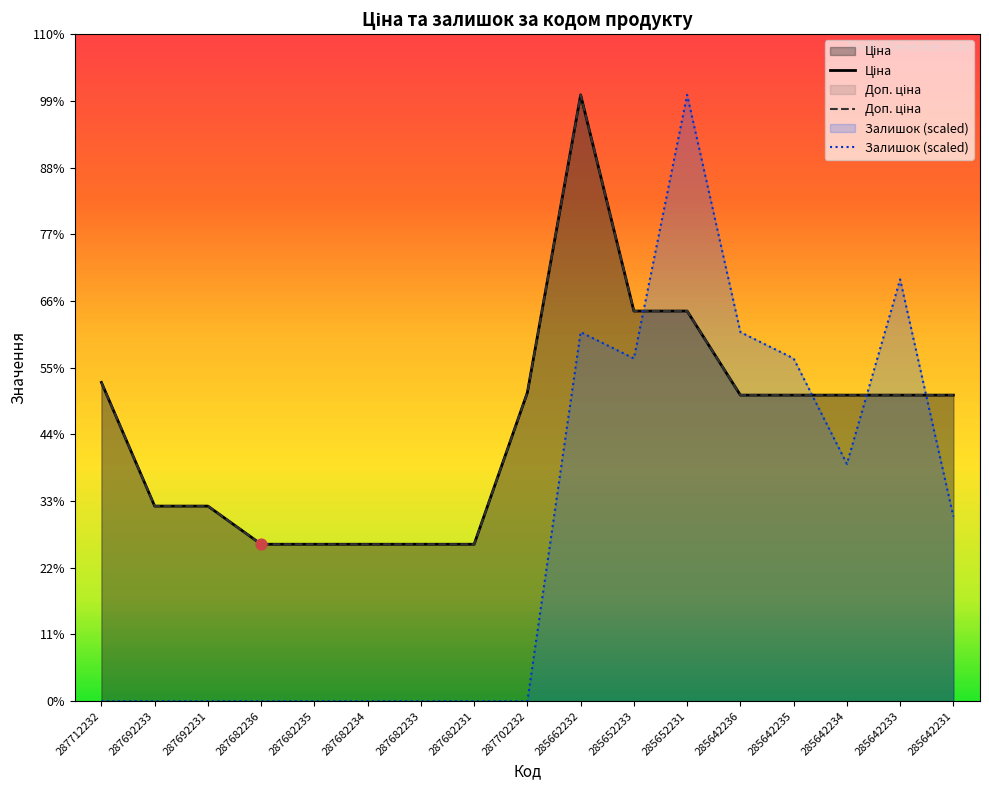

What are all the series names shown in the legend?

Ціна, Доп. ціна, Залишок (scaled)